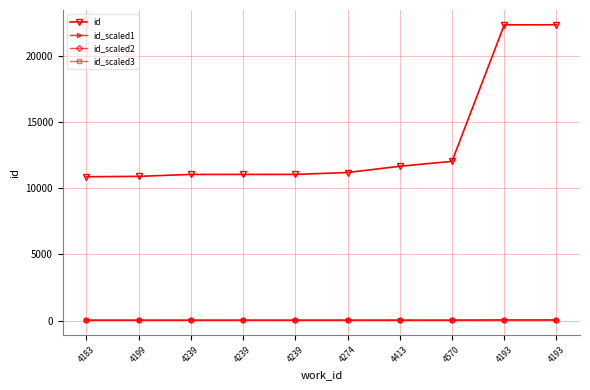

What is the label of the 9th point from the right?

4199